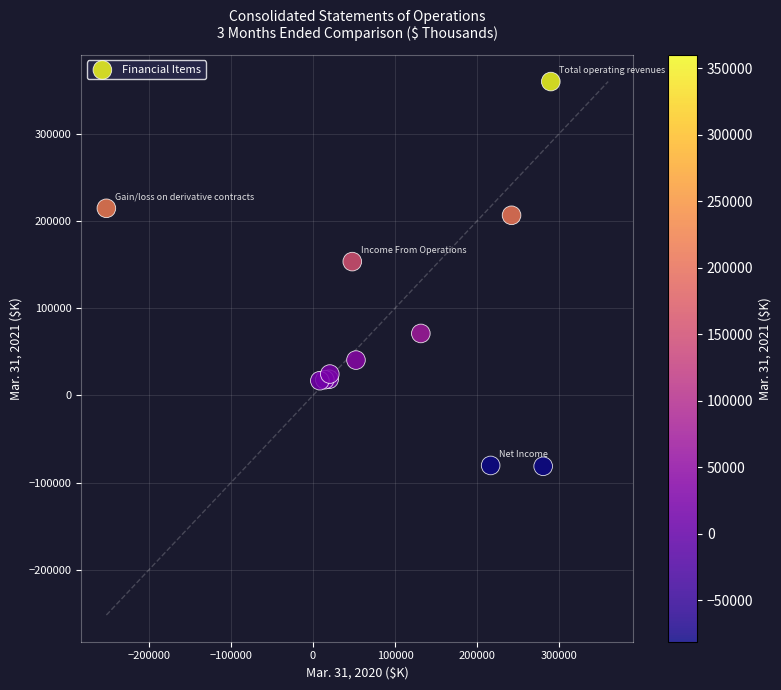

What Y value in the scatter plot is closest to 139276?

153376